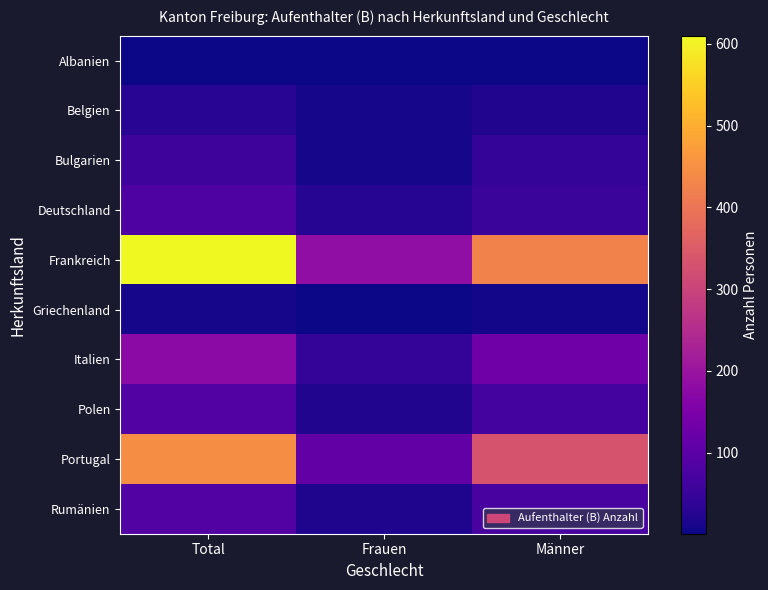

Reading left to right, list all the values displayed in this chart.

Albanien: Total=2	Frauen=1	Männer=1
Belgien: Total=30	Frauen=9	Männer=21
Bulgarien: Total=56	Frauen=10	Männer=46
Deutschland: Total=80	Frauen=27	Männer=53
Frankreich: Total=610	Frauen=185	Männer=425
Griechenland: Total=9	Frauen=3	Männer=6
Italien: Total=175	Frauen=45	Männer=130
Polen: Total=87	Frauen=21	Männer=66
Portugal: Total=445	Frauen=111	Männer=334
Rumänien: Total=88	Frauen=18	Männer=70